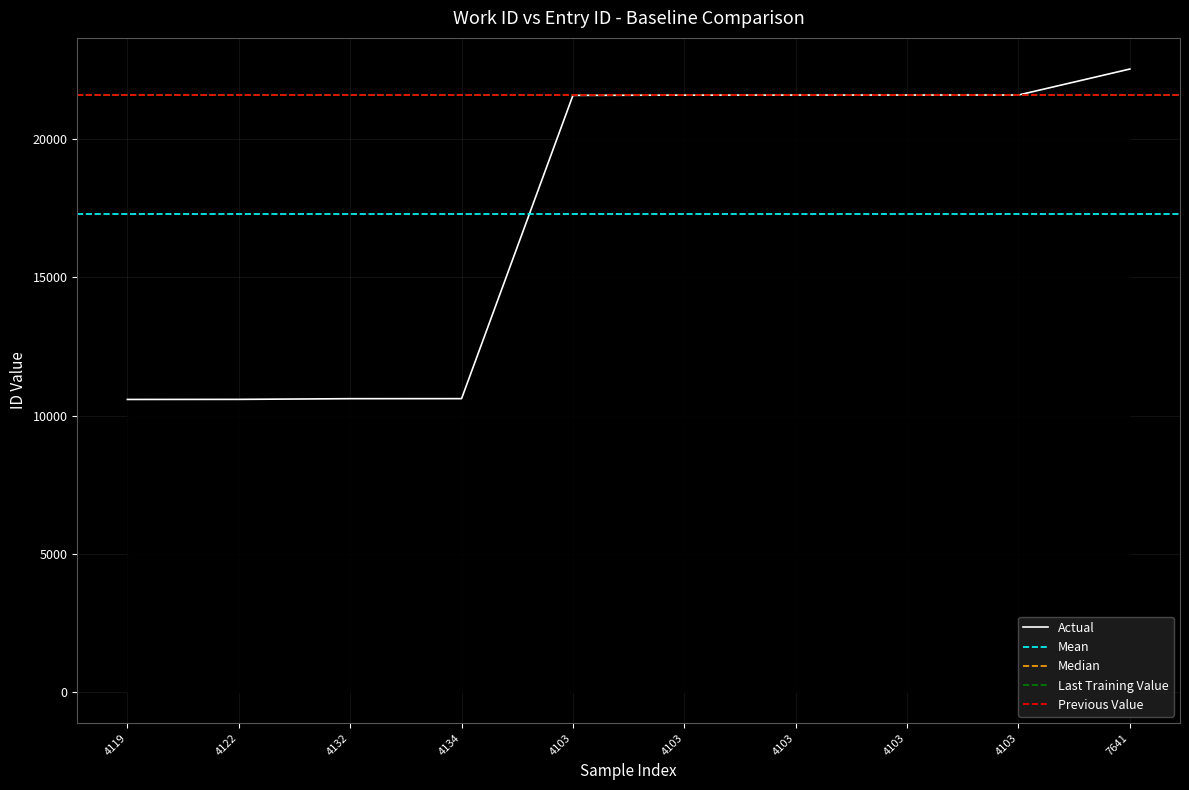

At which label is the value closest to 16558?

4103